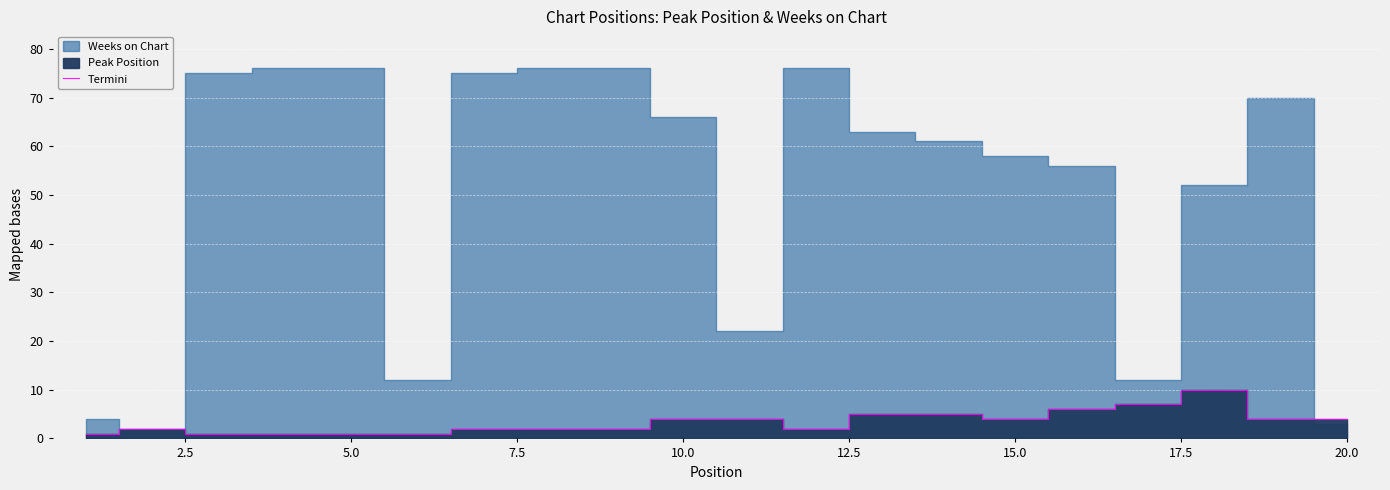

True or false: the data has more than 1 interior local peaks.

True